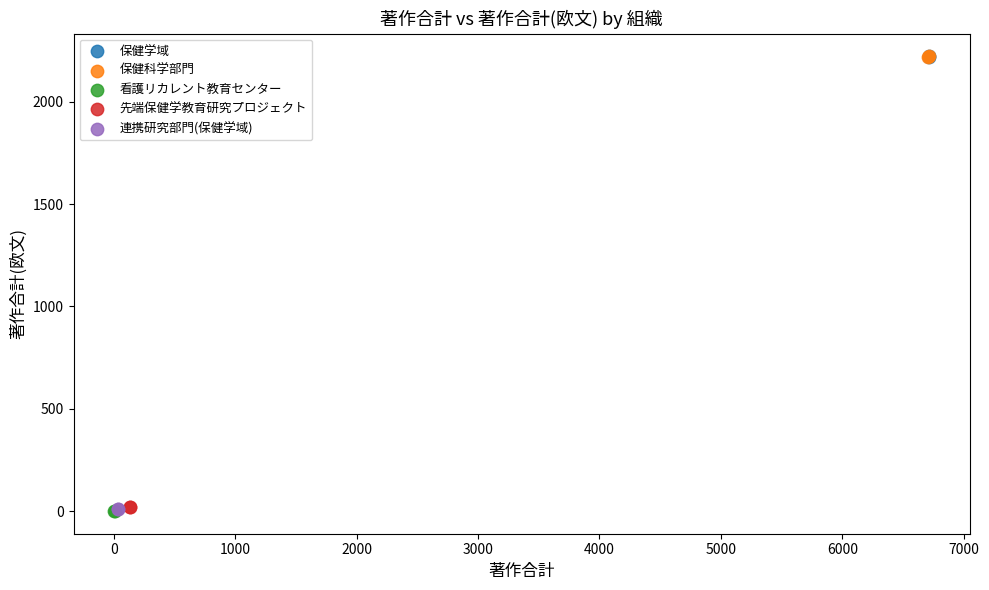

What are all the series names shown in the legend?

保健学域, 保健科学部門, 看護リカレント教育センター, 先端保健学教育研究プロジェクト, 連携研究部門(保健学域)